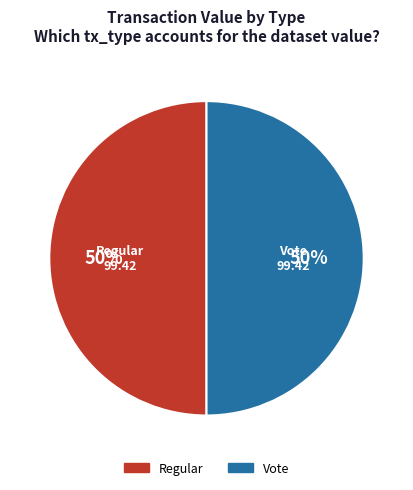

To the nearest percent, what portion does Vote represent?

50%